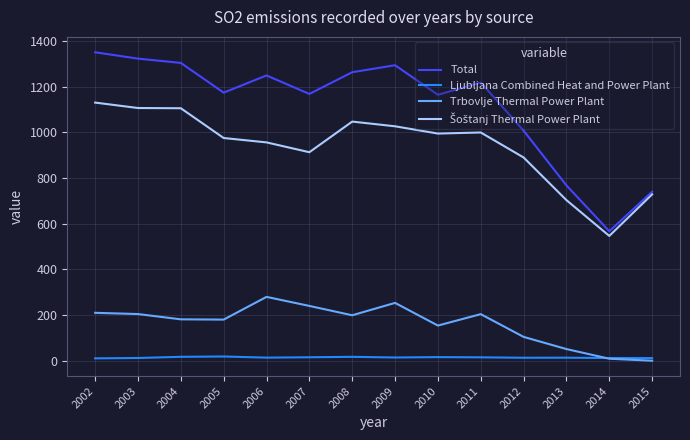

Which label corresponds to the largest value in the chart?

2002